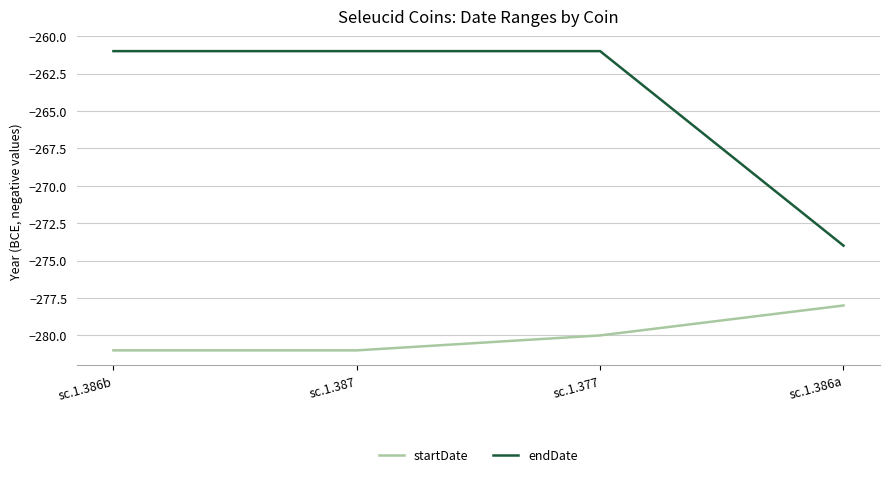

Is this an area chart (filled region under the line)?

No